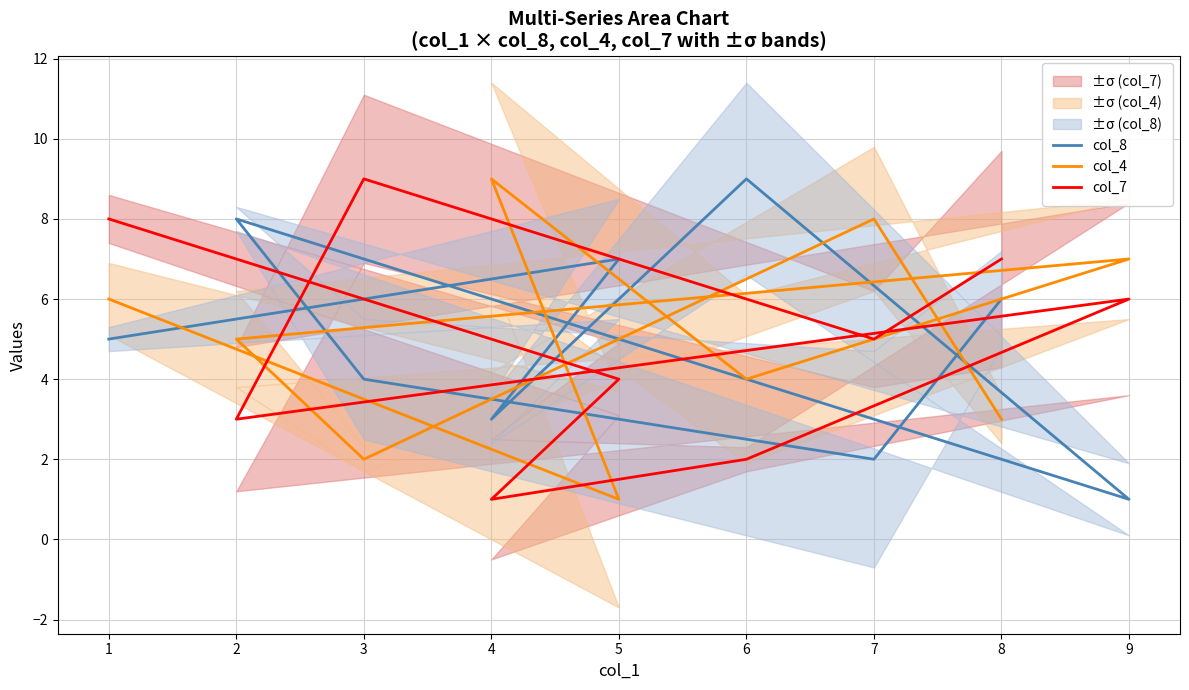

What are all the series names shown in the legend?

col_8, col_4, col_7